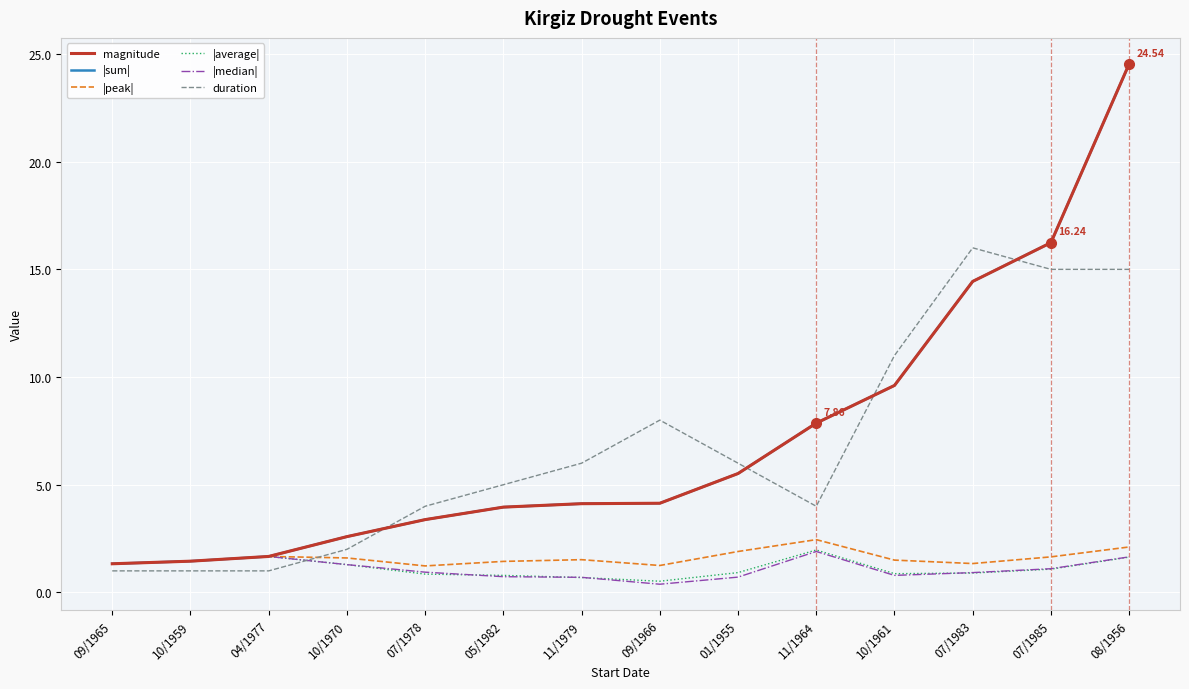

At 07/1983, list the series in order from smallest to largest.

|average|, |median|, |peak|, magnitude, |sum|, duration